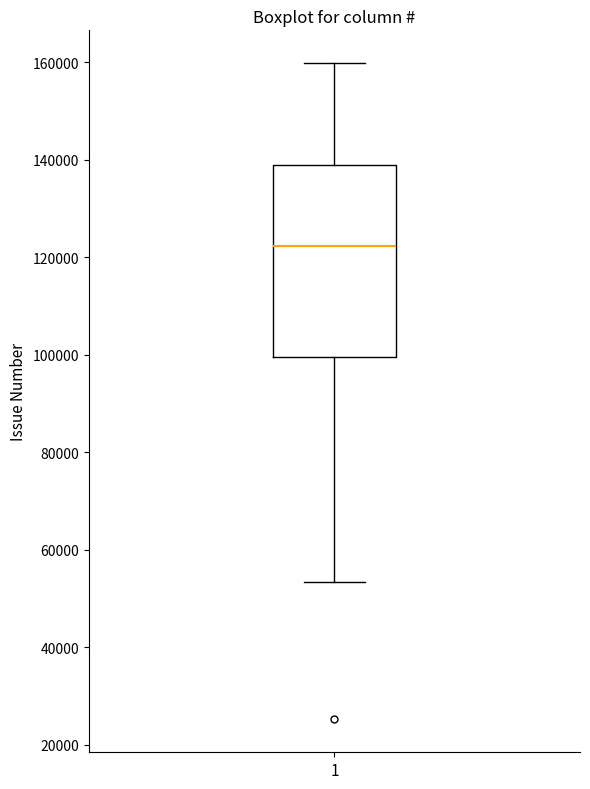

Transcribe this box plot: give where the median line is, the range the box spans, and where the two whiskers end, as read against the y-axis. The values are not printed on the chart, so give them approximately, as read against the axis.

median 122000, box 100000 to 138000, whiskers 54000 to 160000